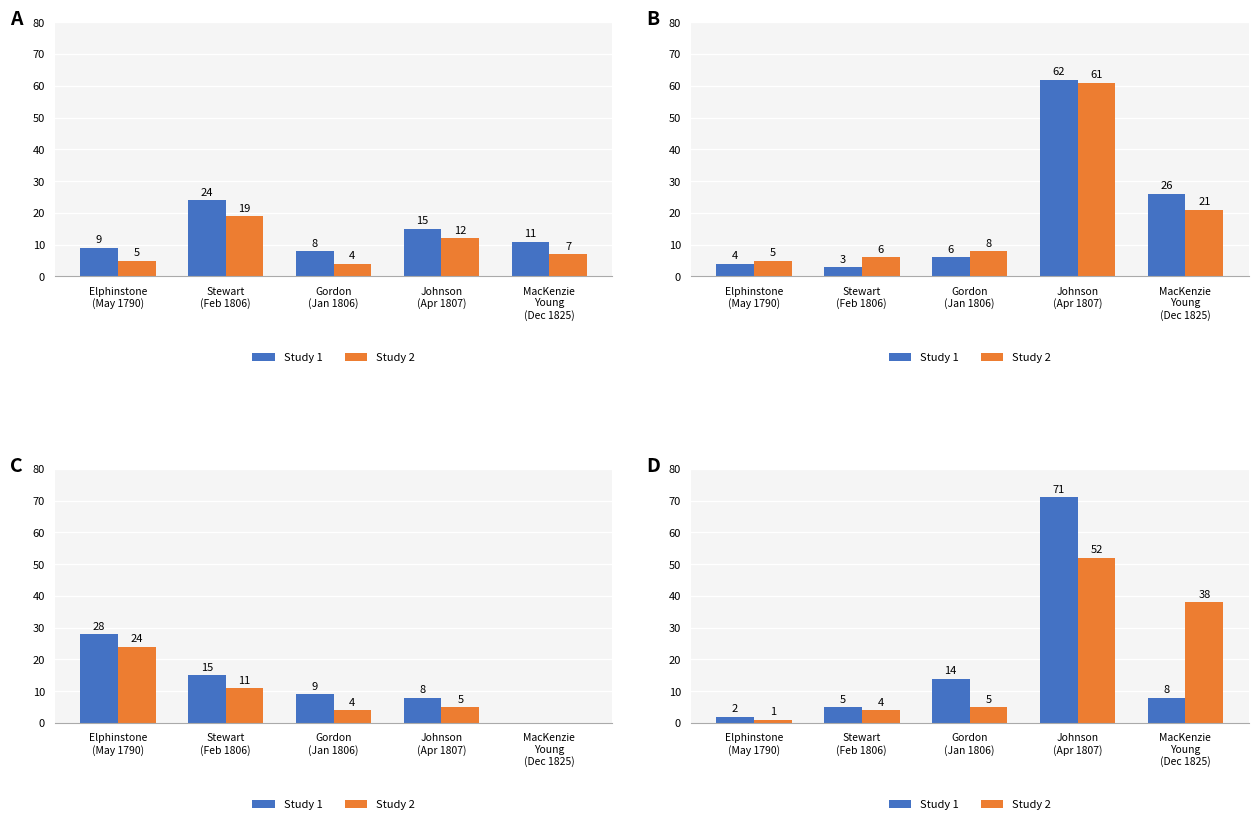

What is the lowest value of the Study 1 series?

2